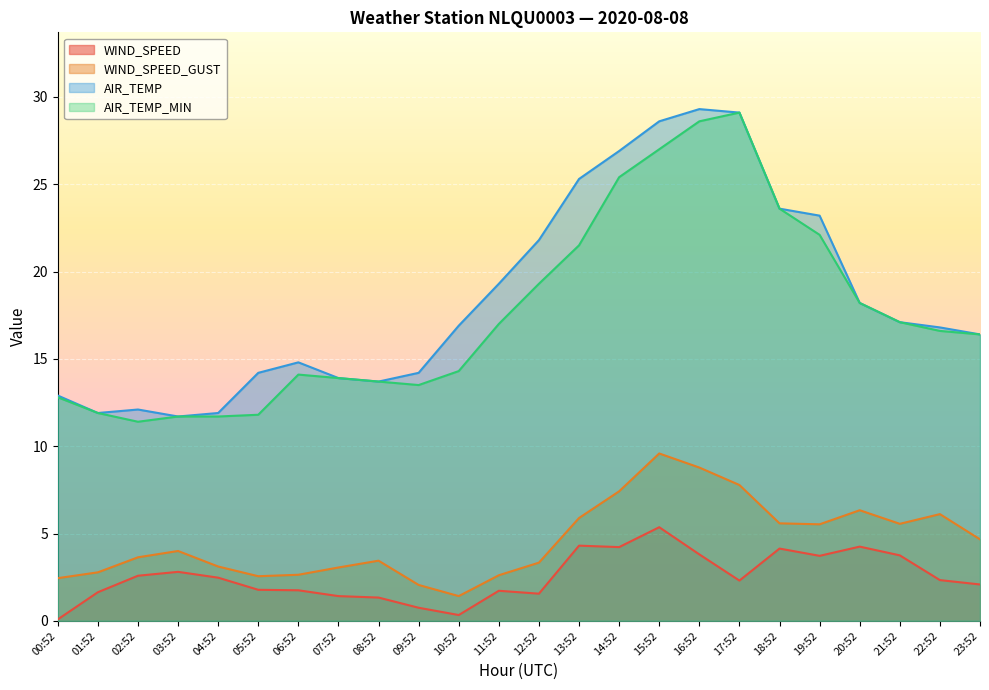

What is the sum of the WIND_SPEED_GUST values at 10:52 and 01:52?

4.2